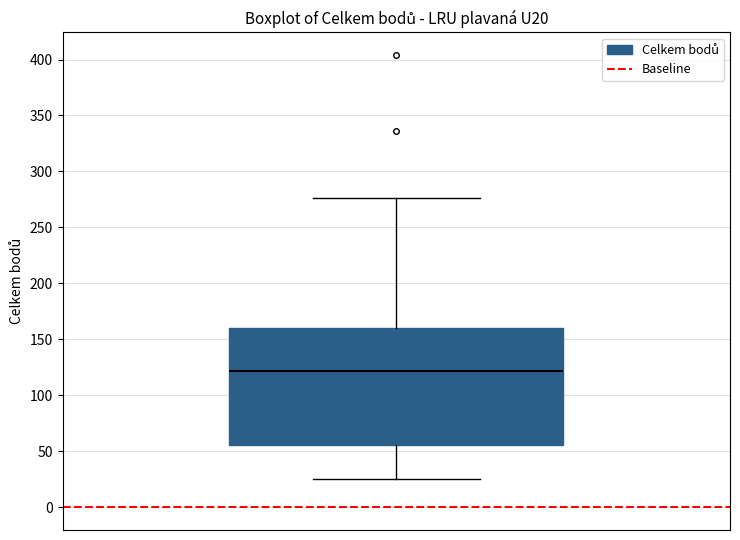

Transcribe this box plot: give where the median line is, the range the box spans, and where the two whiskers end, as read against the y-axis. The values are not printed on the chart, so give them approximately, as read against the axis.

median 120, box 55 to 160, whiskers 25 to 275